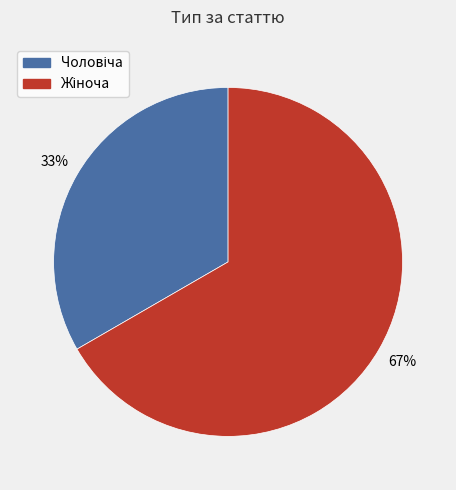

To the nearest percent, what is the average slice percentage?

50%